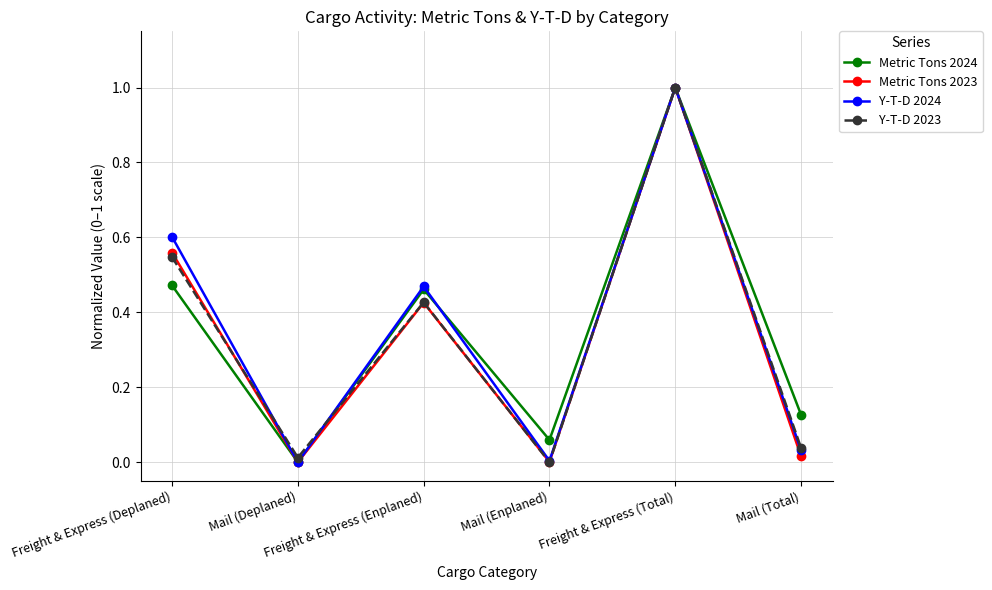

True or false: Y-T-D 2024 has more than 2 interior local peaks.

False